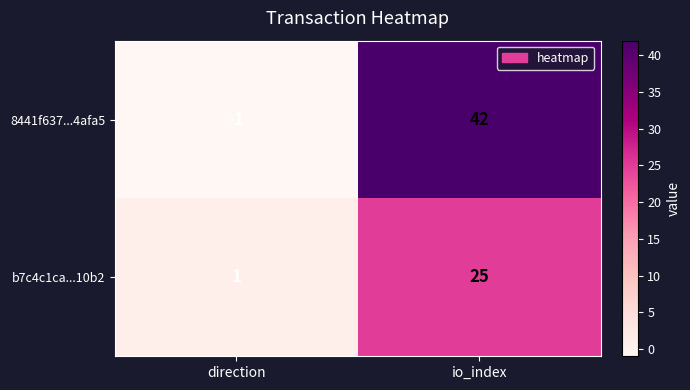

Reading right to left, what are all the values shown in this chart?

8441f637...4afa5: 42	-1
b7c4c1ca...10b2: 25	1